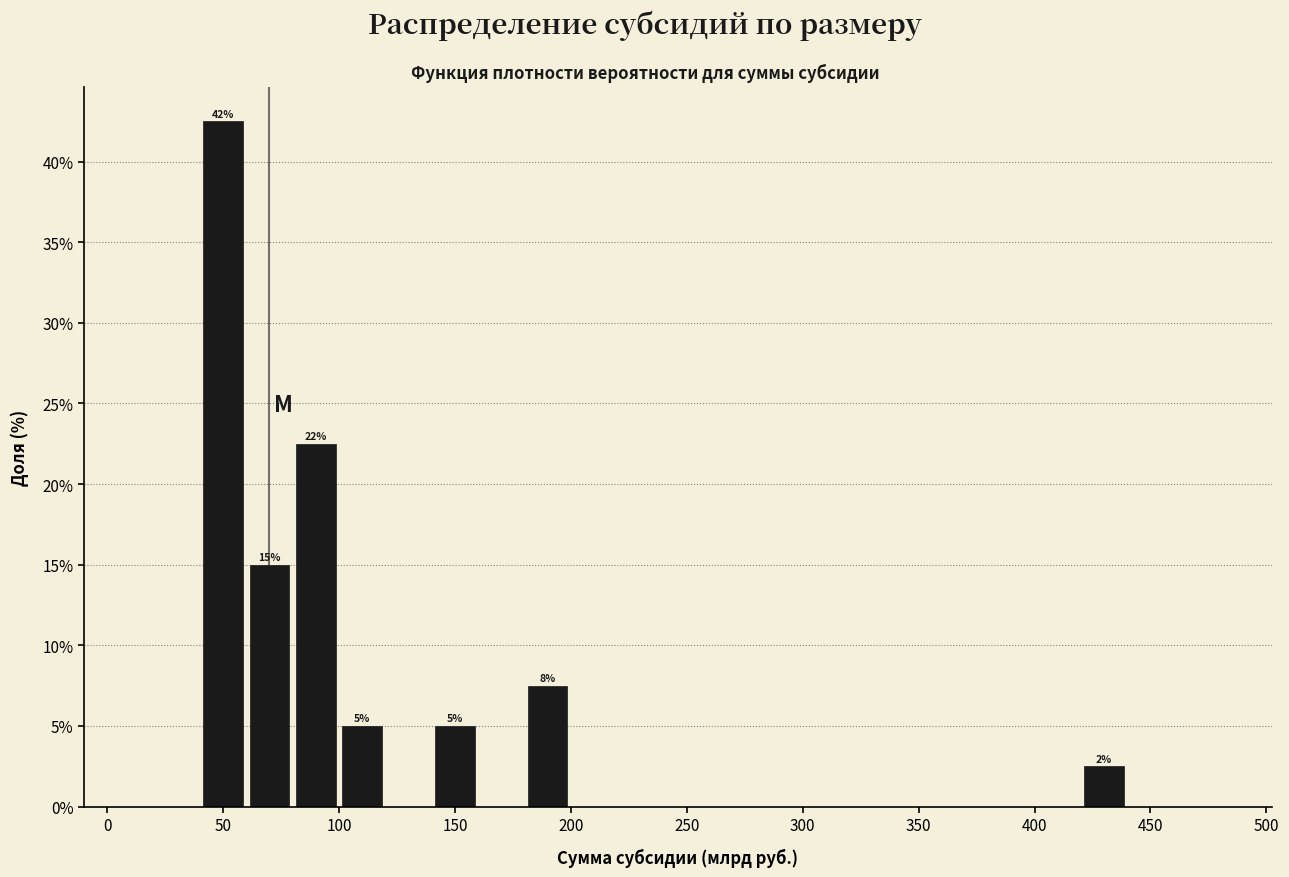

Which range on the x-axis has the tallest bar?

40 to 60